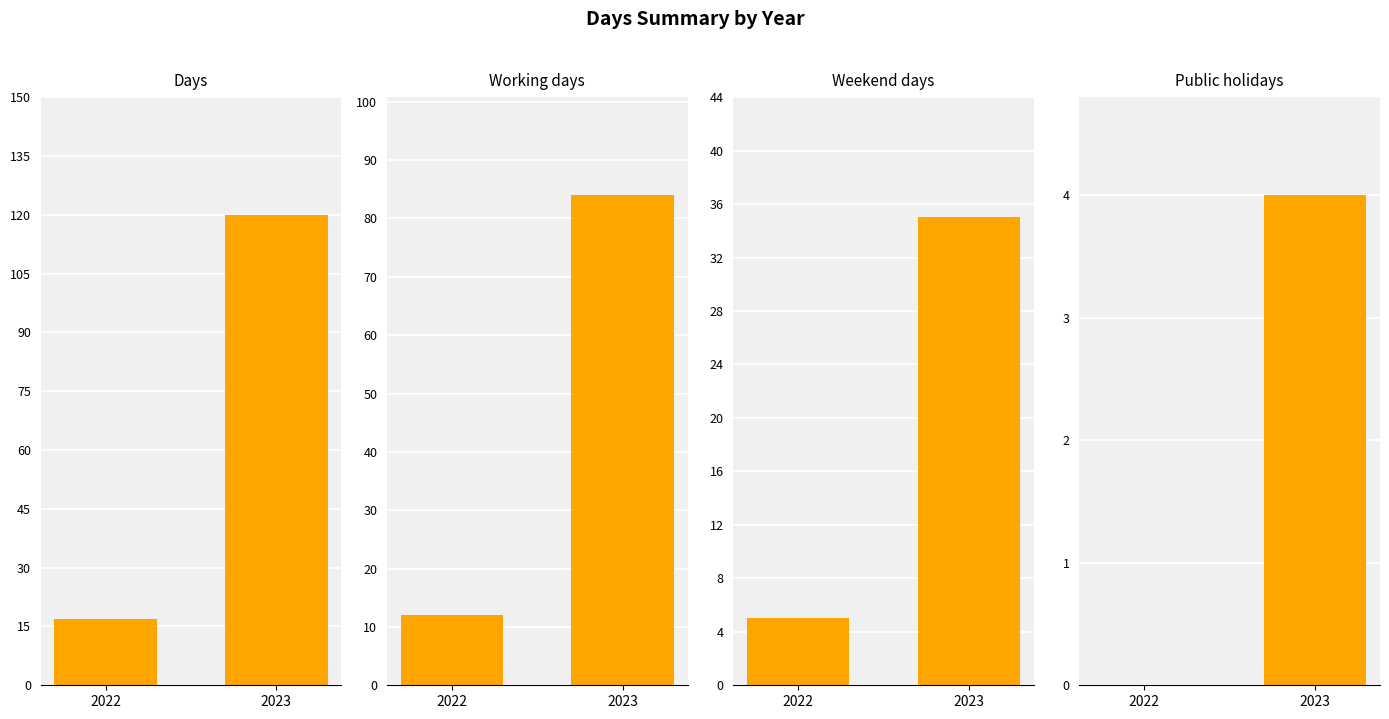

Between 2022 and 2023, which is larger?

2023